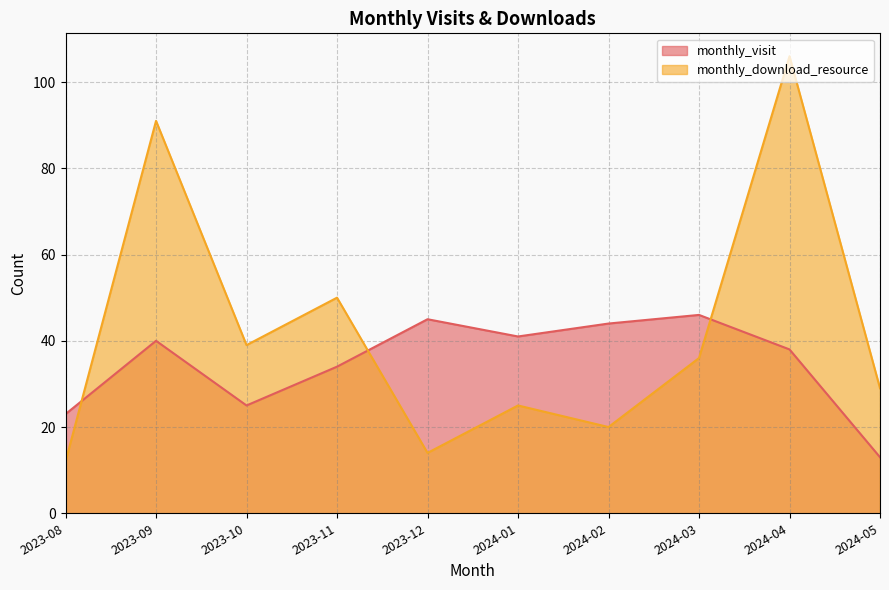

Reading right to left, extract all data points from this chart.

monthly_visit: 2024-05=13	2024-04=38	2024-03=46	2024-02=44	2024-01=41	2023-12=45	2023-11=34	2023-10=25	2023-09=40	2023-08=23
monthly_download_resource: 2024-05=29	2024-04=106	2024-03=36	2024-02=20	2024-01=25	2023-12=14	2023-11=50	2023-10=39	2023-09=91	2023-08=12